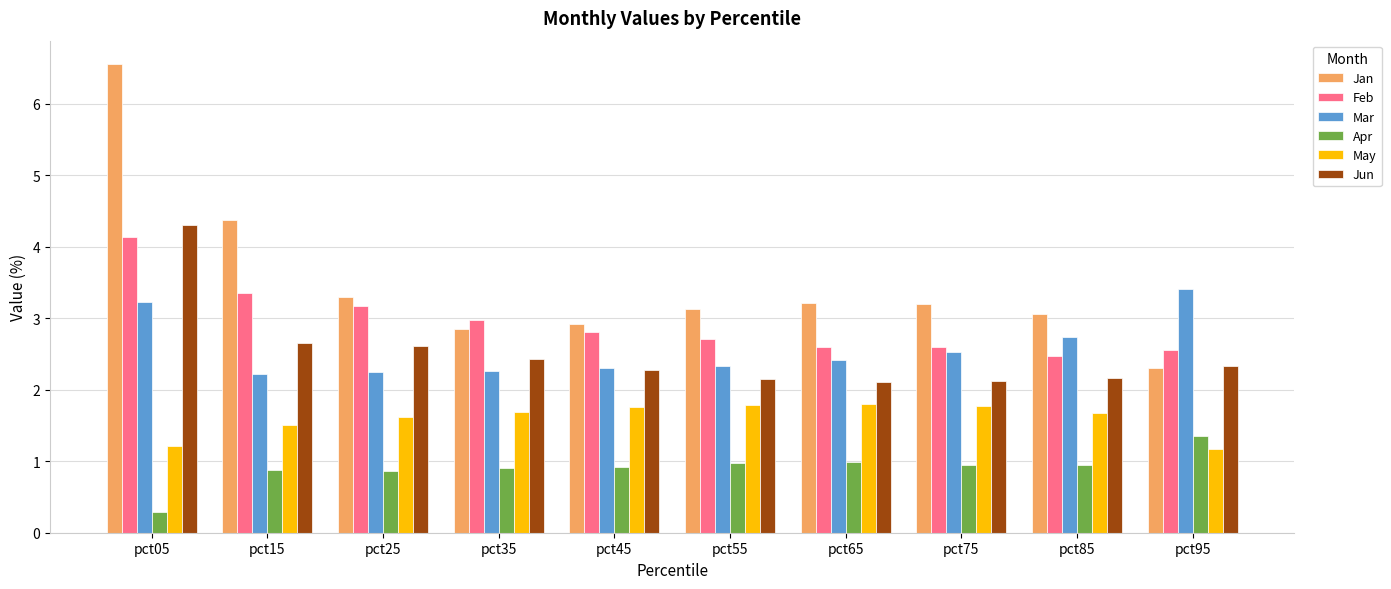

What value does the Jan series have at pct55?

3.1